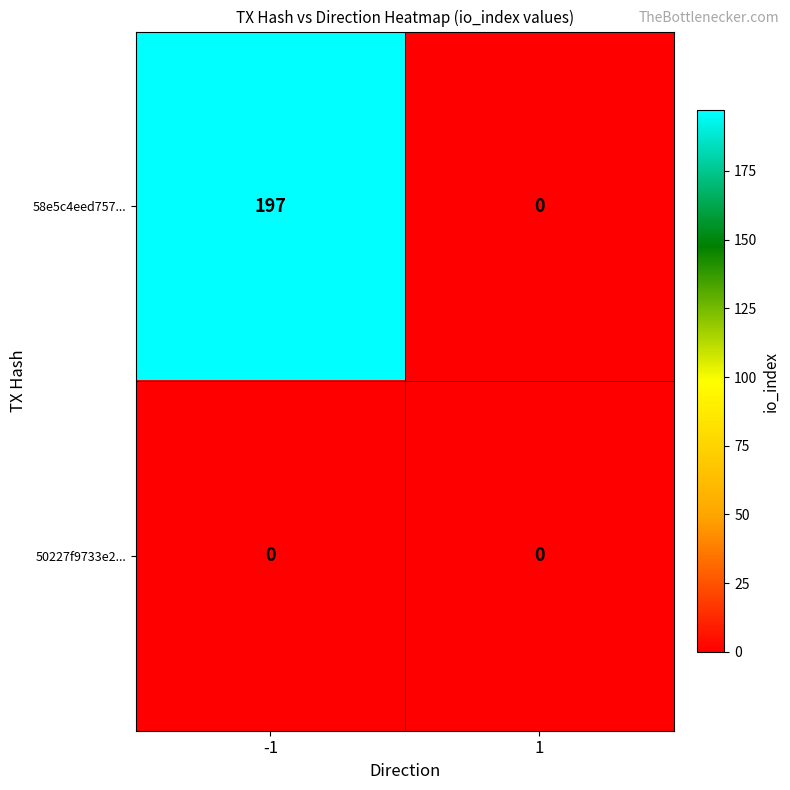

What is the difference between the 58e5c4eed757... values at 1 and -1?

197